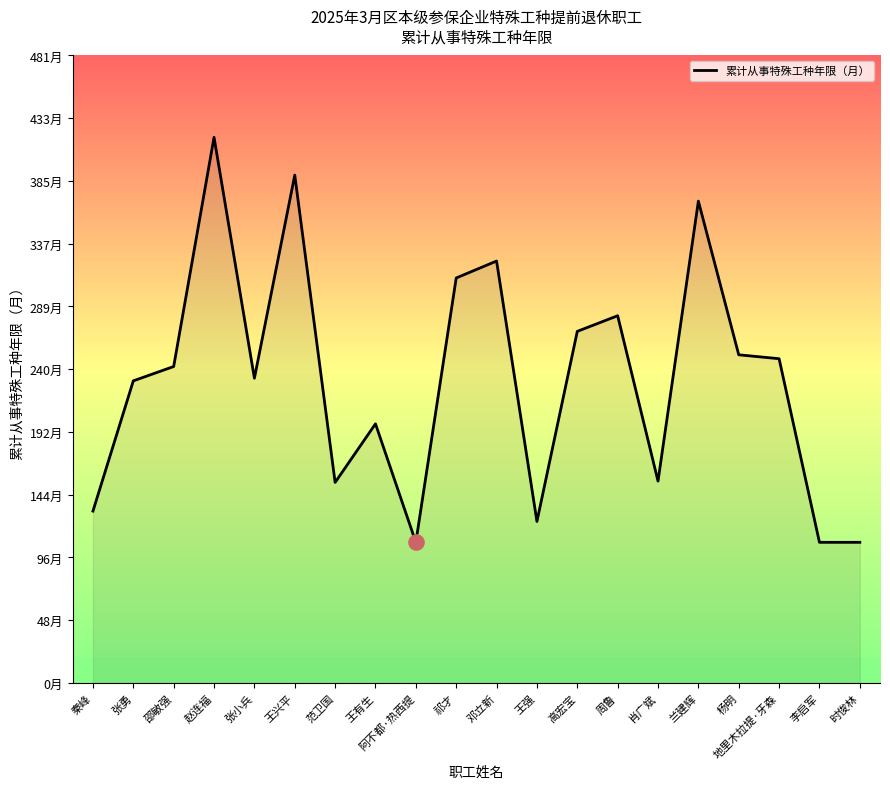

Does the chart have visible grid lines?

No